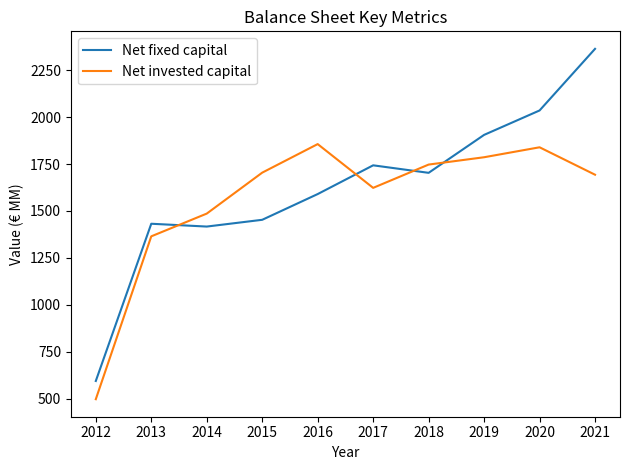

How many intersections are there between Net invested capital and Net fixed capital?

4